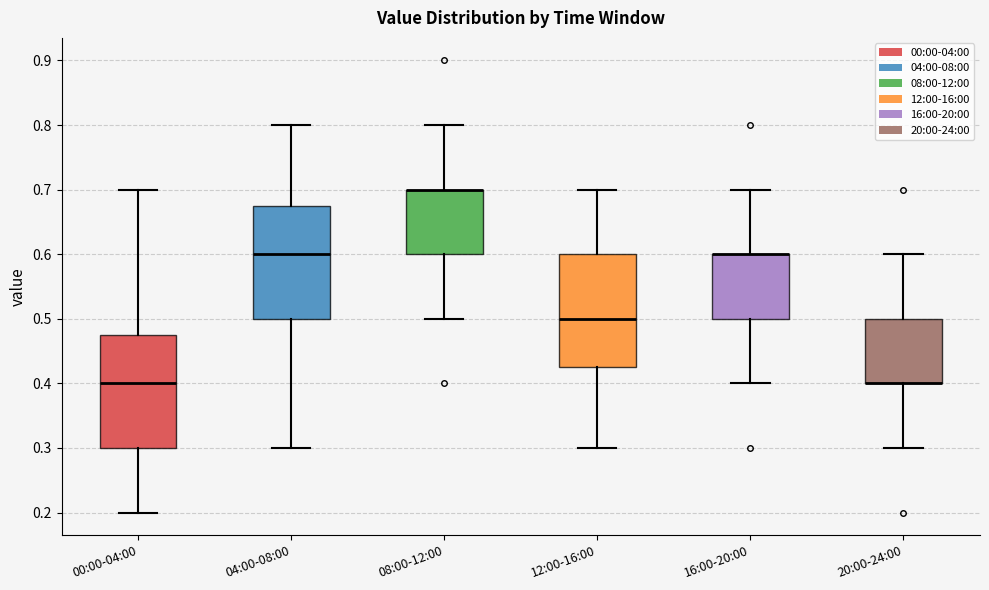

Where is the upper edge of the box for 08:00-12:00 on the y-axis? The values are not printed on the chart, so give them approximately, as read against the axis.

0.70